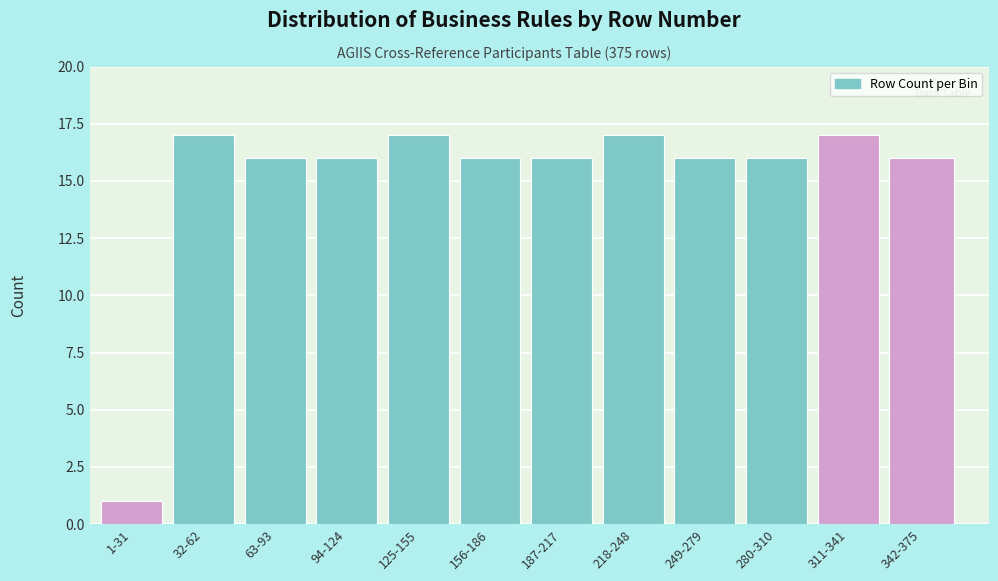

Reading left to right, extract all data points from this chart.

1-31=1	32-62=17	63-93=16	94-124=16	125-155=17	156-186=16	187-217=16	218-248=17	249-279=16	280-310=16	311-341=17	342-375=16